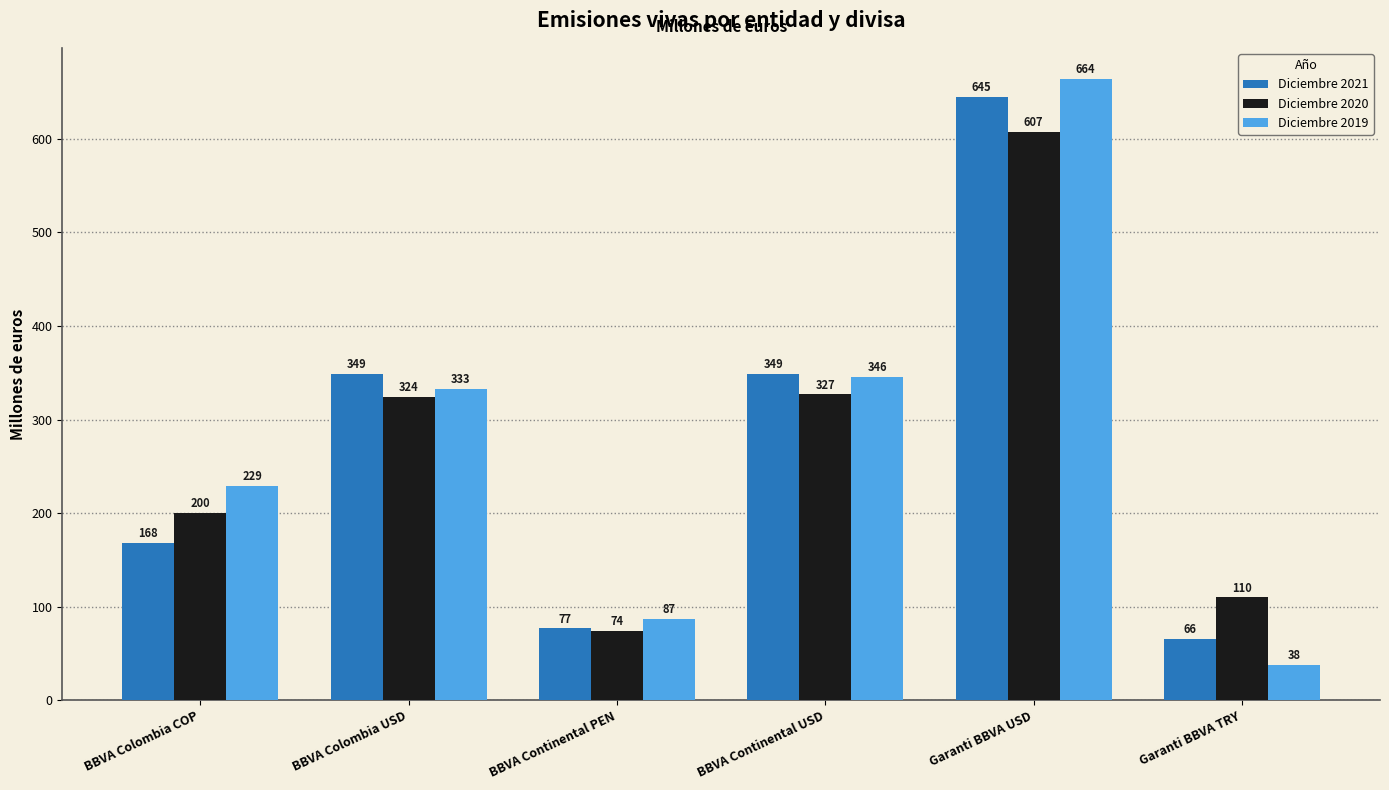

How many groups of bars are there?

6